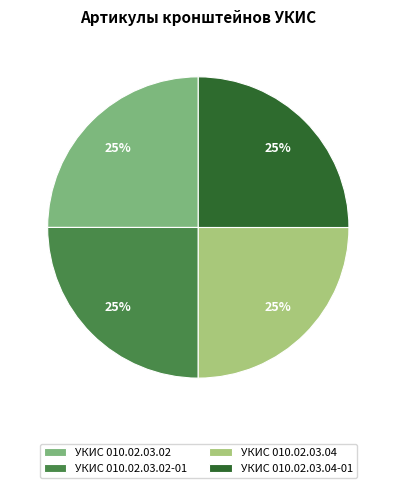

The УКИС 010.02.03.04-01 slice represents 25% of the pie. True or false?

True